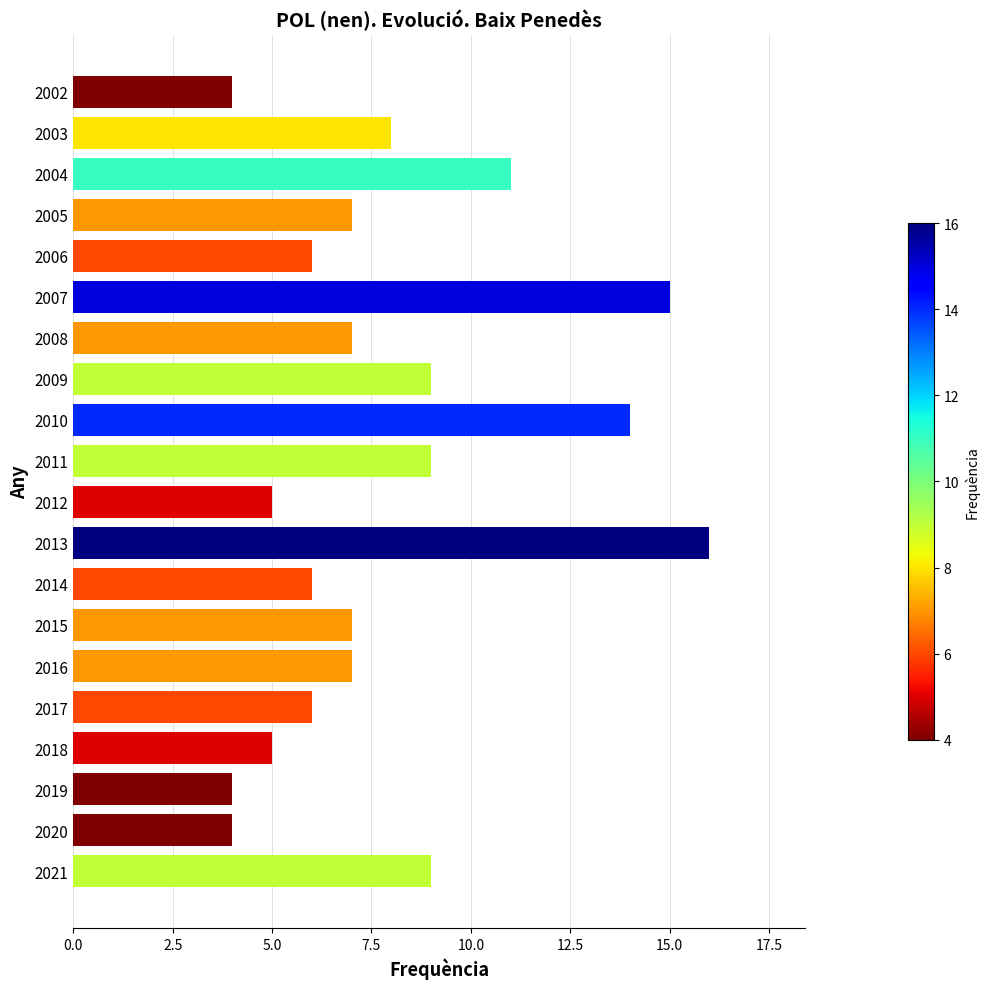

Are the bars horizontal?

Yes